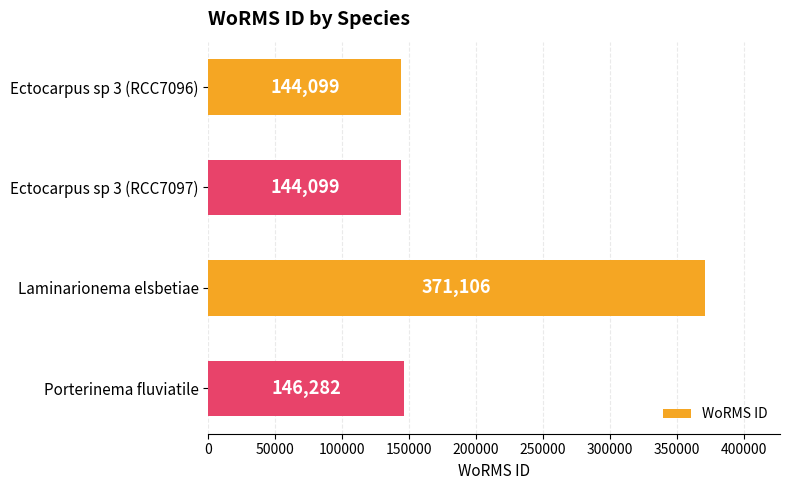

At which label is the value closest to 257602?

Porterinema fluviatile